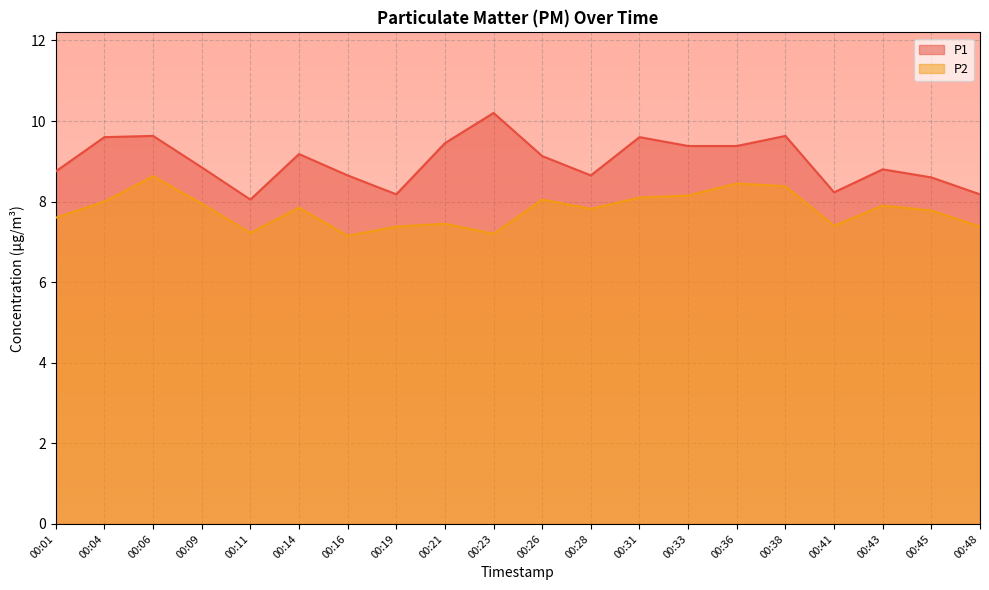

True or false: P2 and P1 intersect in this chart.

False